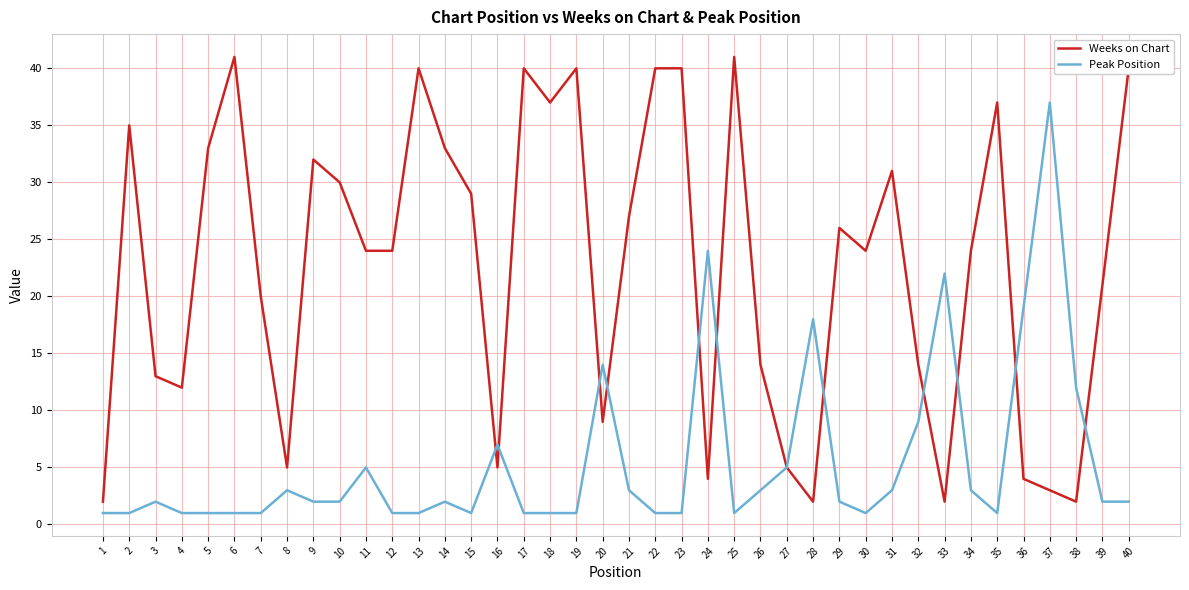

True or false: Weeks on Chart has a value of 61 at 23.

False